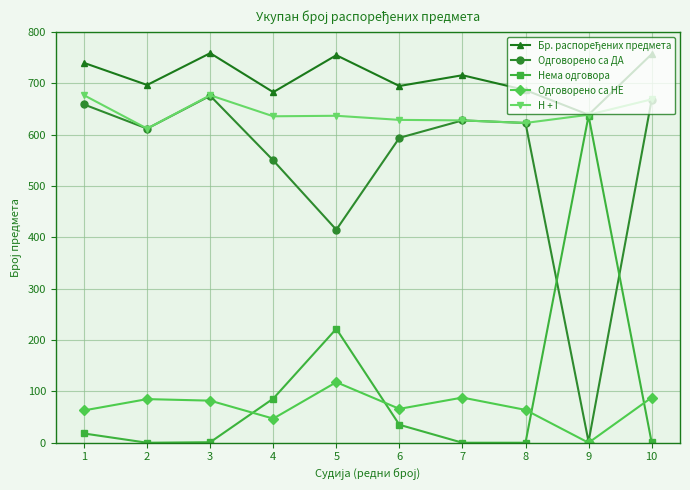

What is the total value across all series at 10?

2183